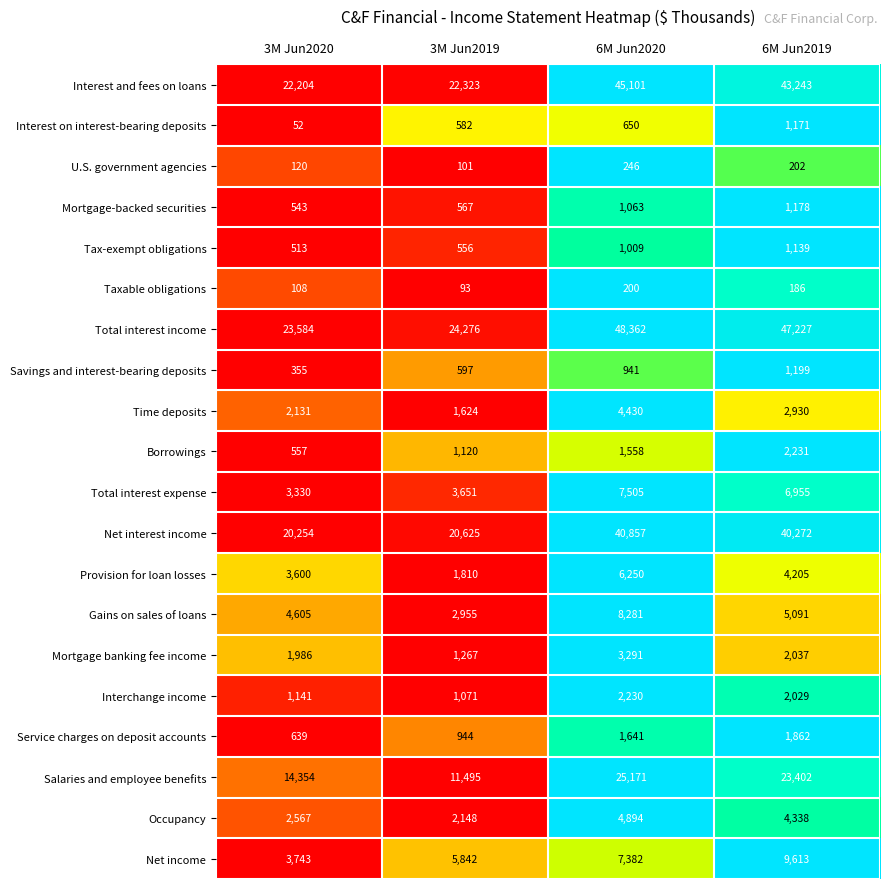

How many data points does each series have?

4